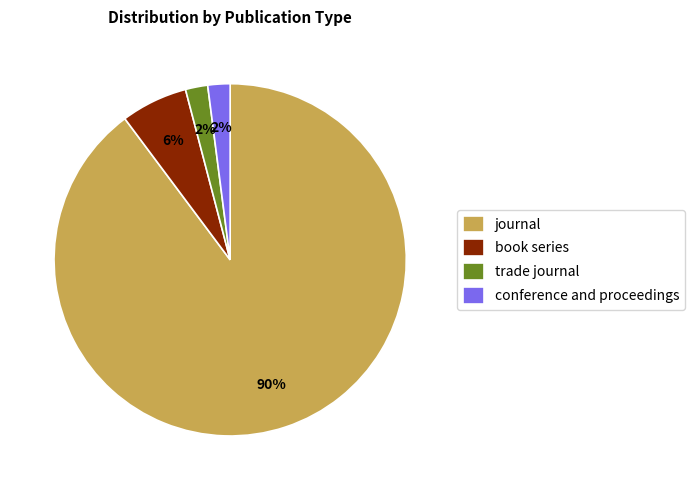

Count the number of slices in the pie.

4